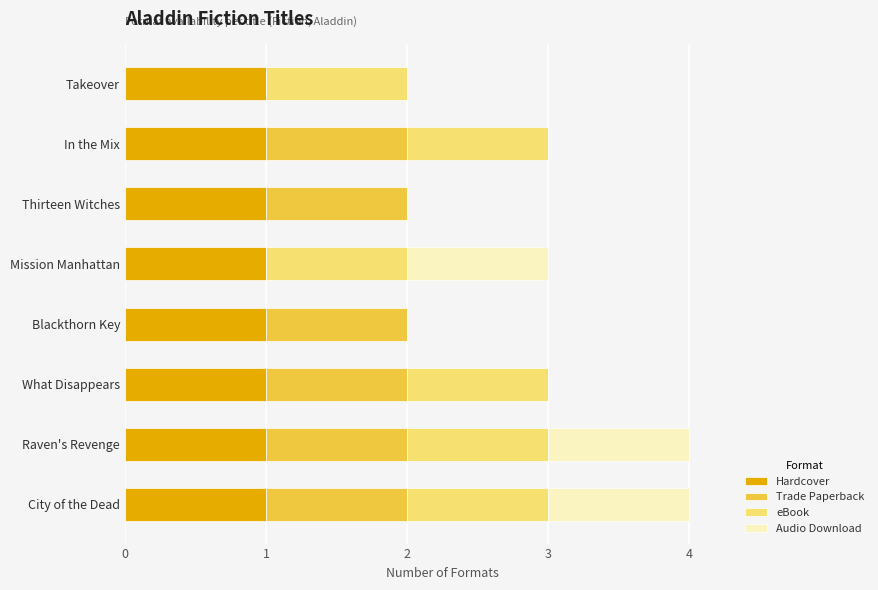

What is the total value across all series at Raven's Revenge?

4